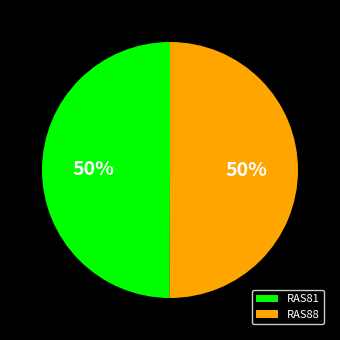

True or false: RAS88 accounts for 64% of the total.

False